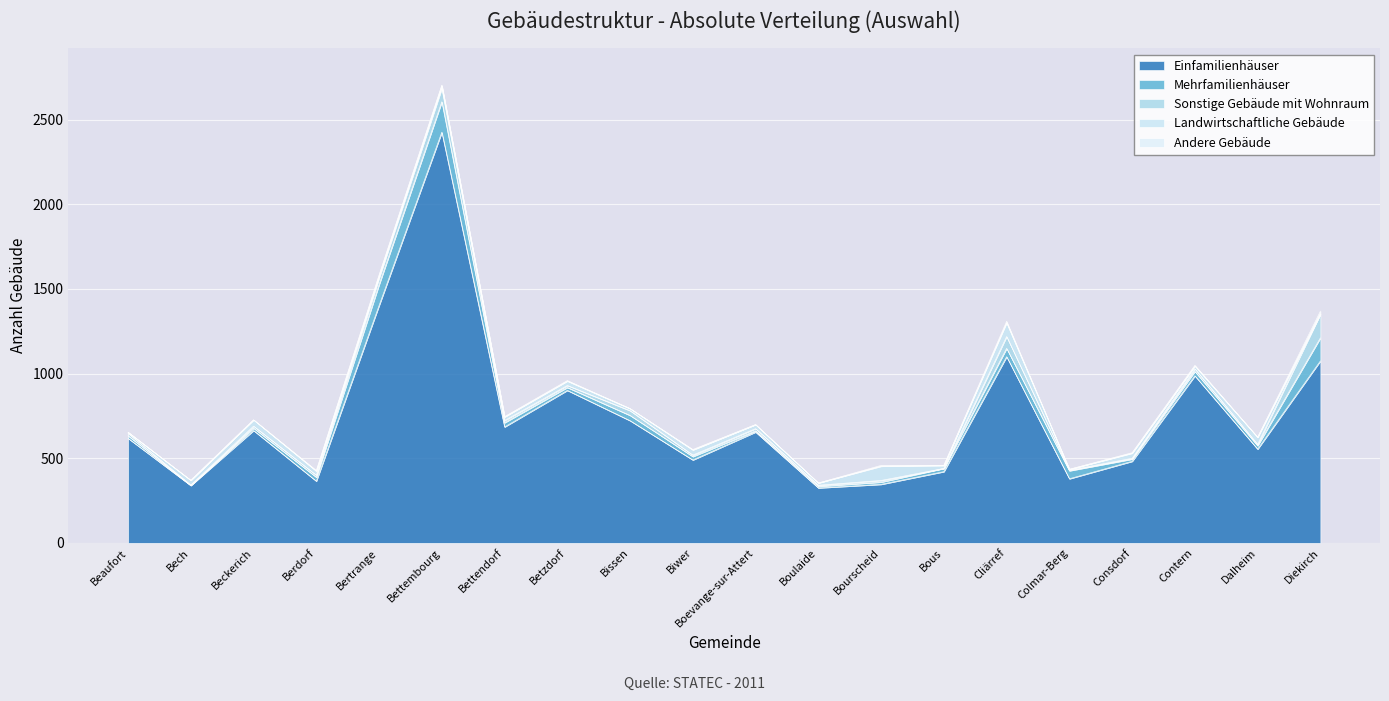

Is the value of Sonstige Gebäude mit Wohnraum at Cliärref greater than the value of Einfamilienhäuser at Consdorf?

No